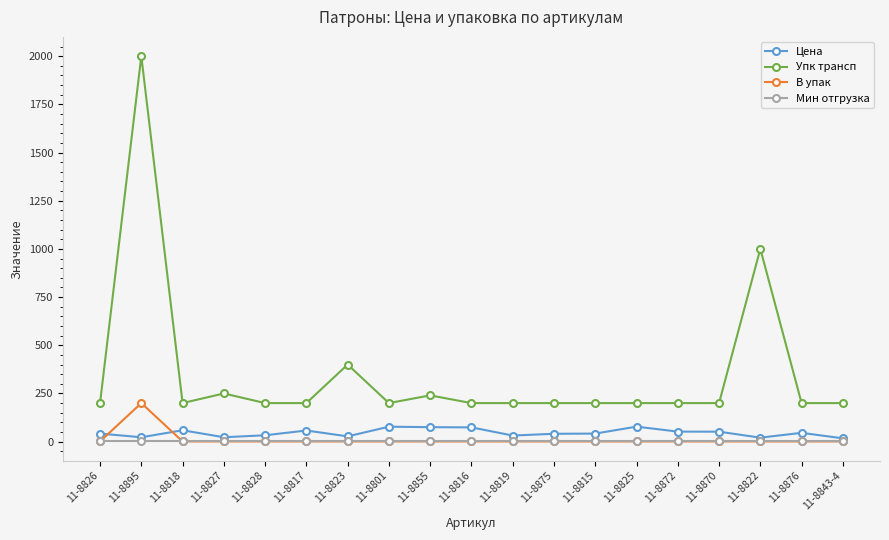

What is the label of the 8th point from the left?

11-8801